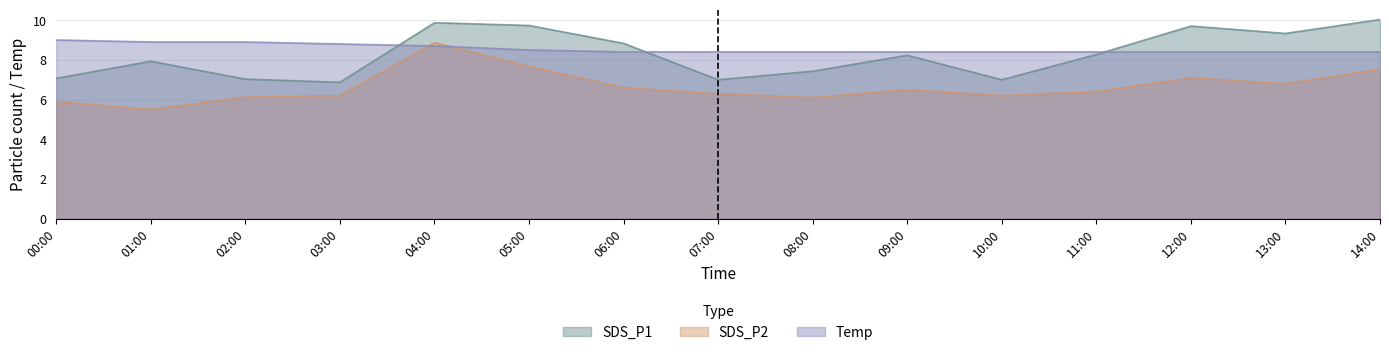

What is the average value of the SDS_P1 series?

8.3